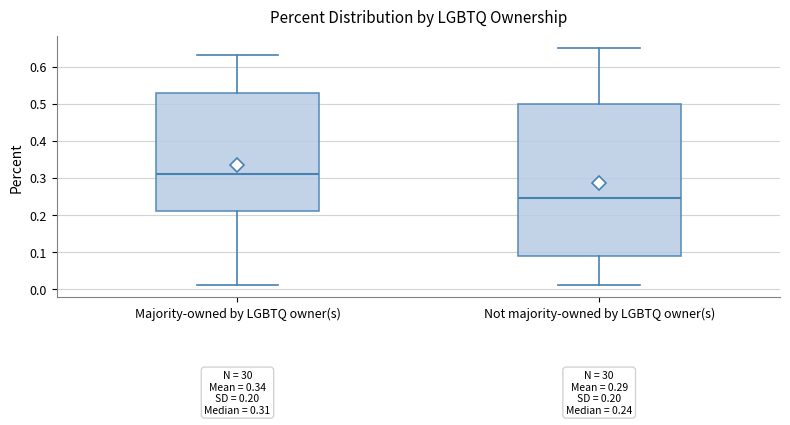

Which box has the lowest median line?

Not majority-owned by LGBTQ owner(s)